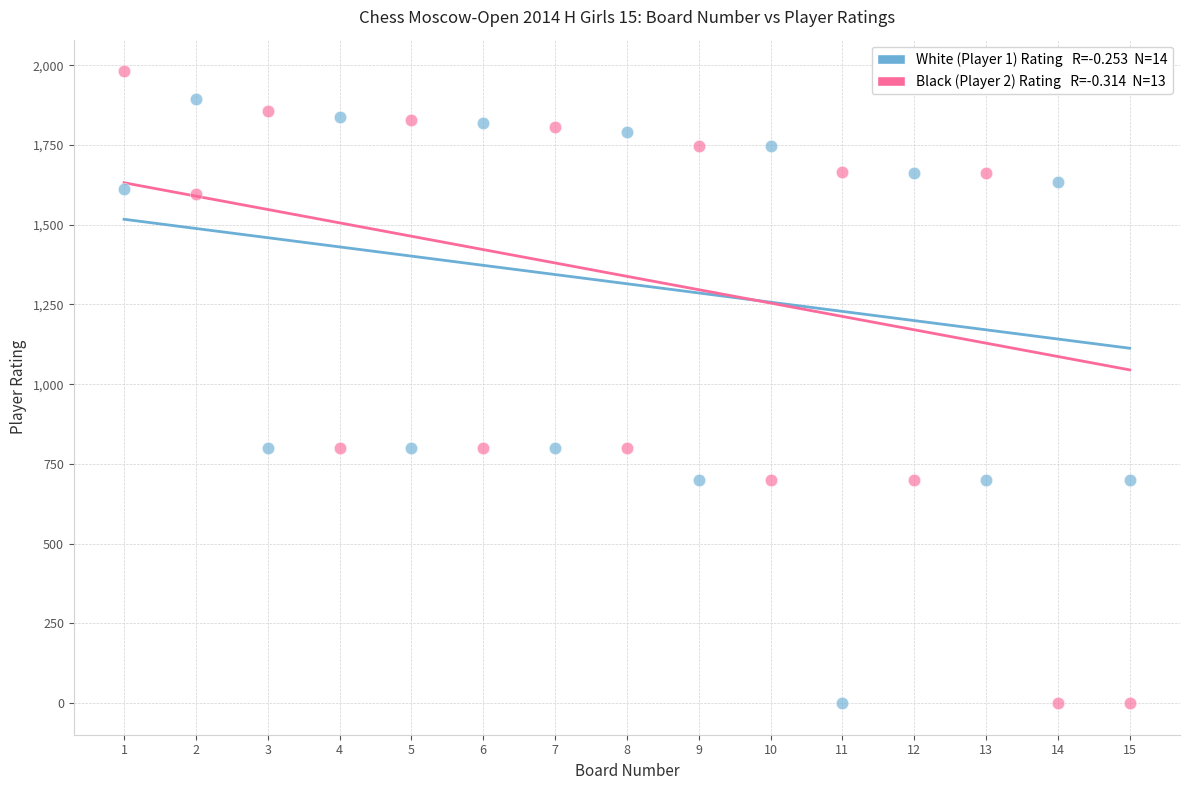

Across all data points, what is the range of X values (max minus min)?

14